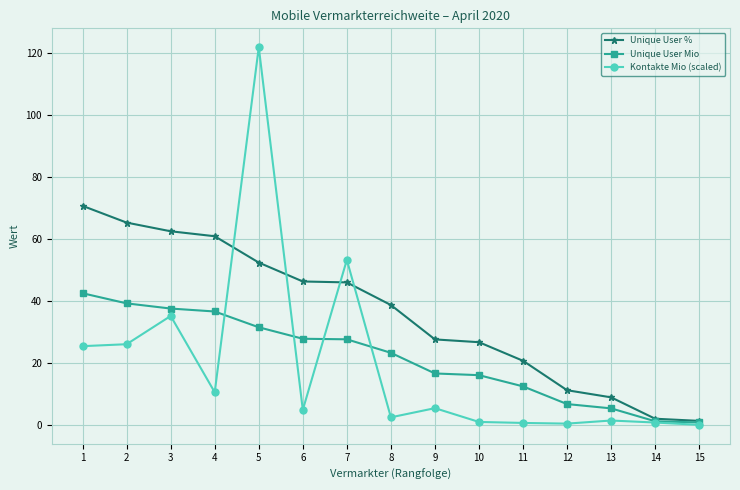

Which series has the largest total across all categories?

Unique User %